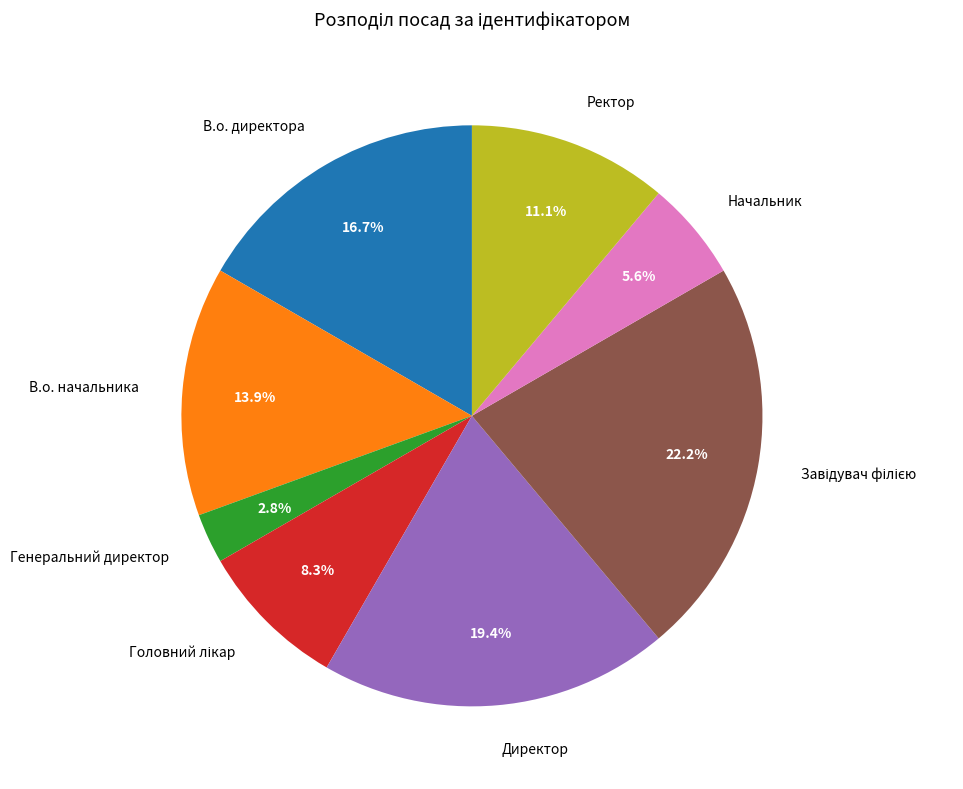

What is the smallest slice in the pie chart?

Генеральний директор